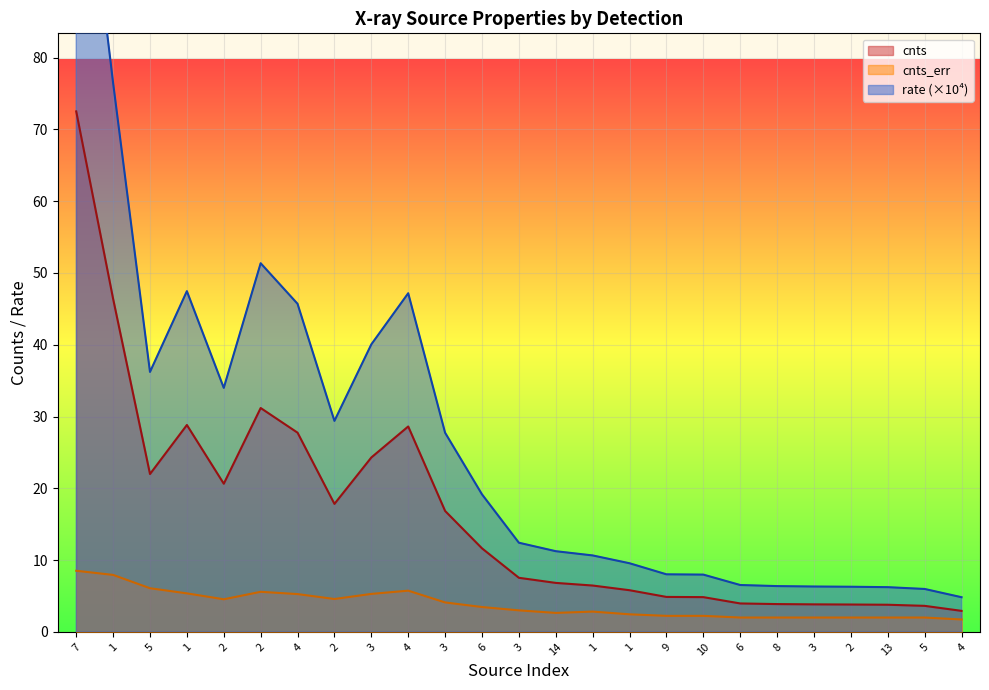

Which series has the widest spread of values?

rate